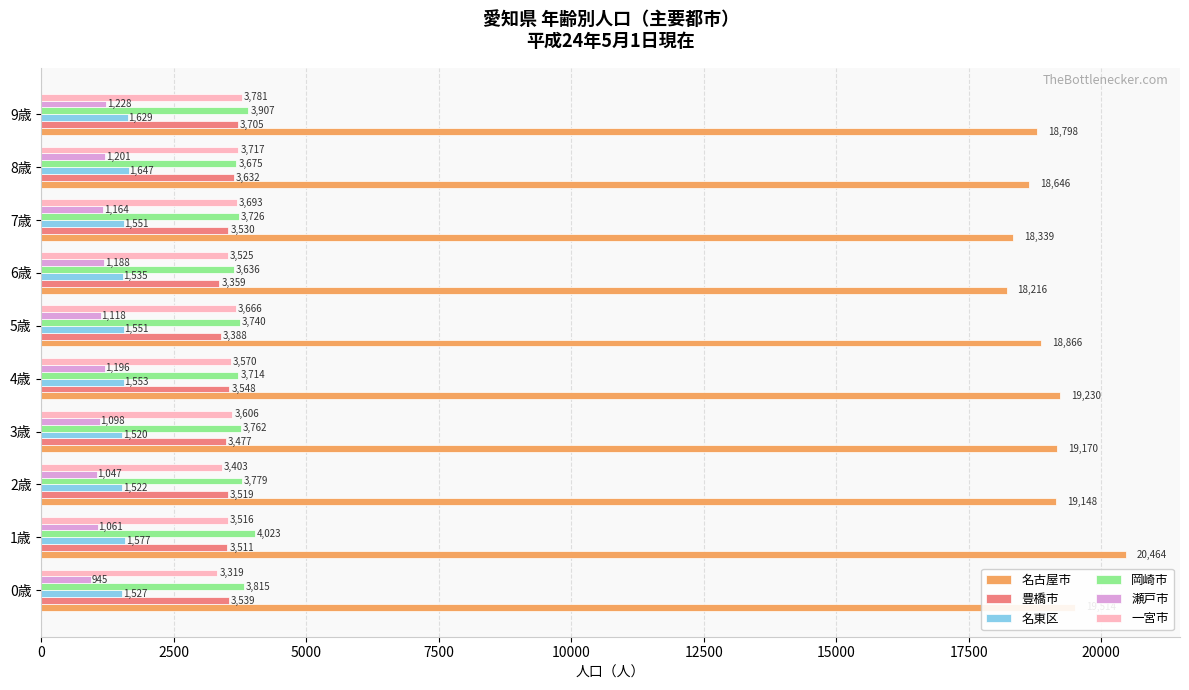

Which series has the largest range (max minus min)?

名古屋市